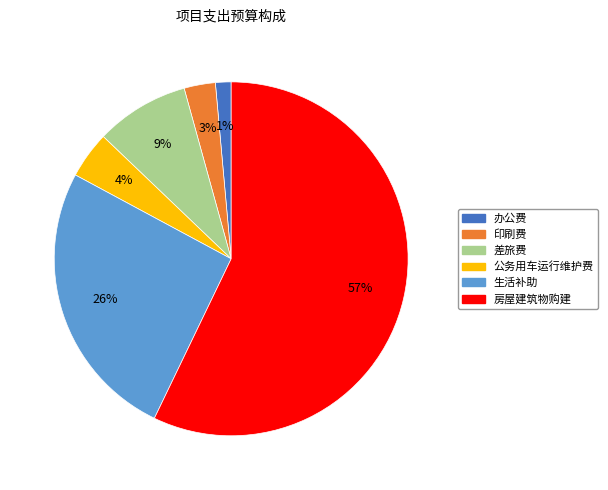

How many segments does this pie chart have?

6